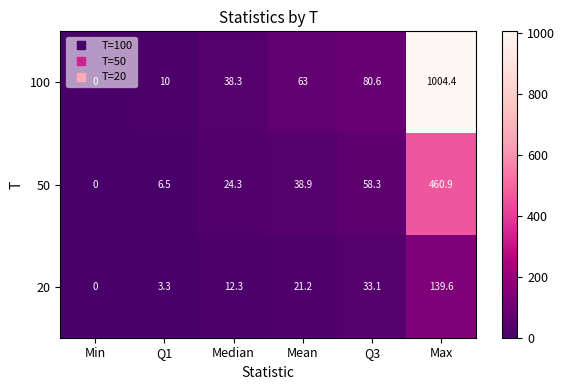

What is the total value across all series at Max?

1604.9